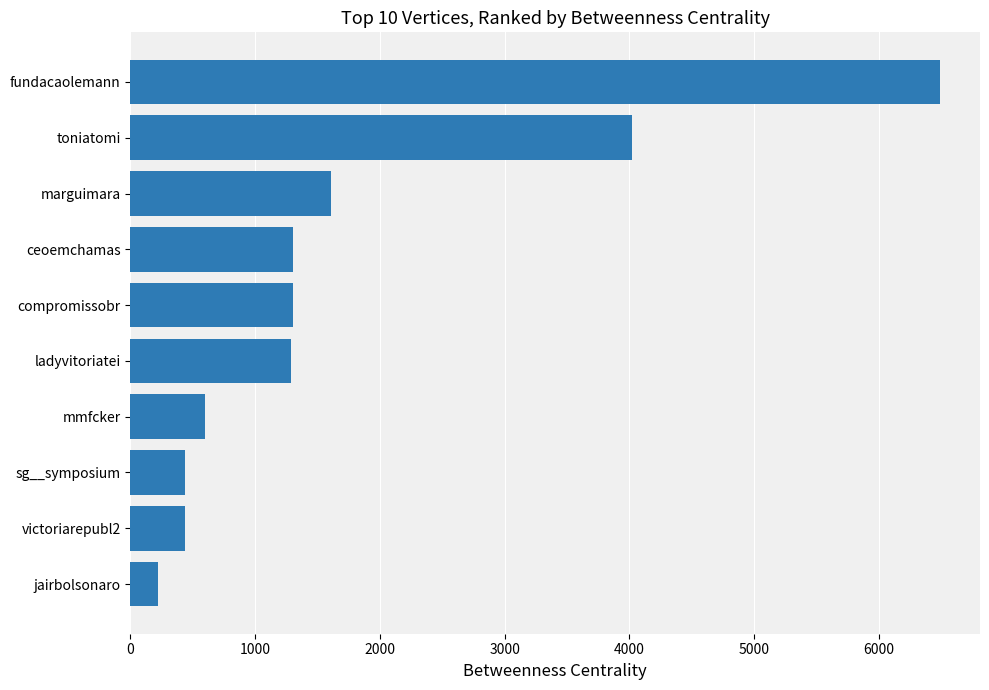

What is the change in value from fundacaolemann to sg__symposium?

-6052.5